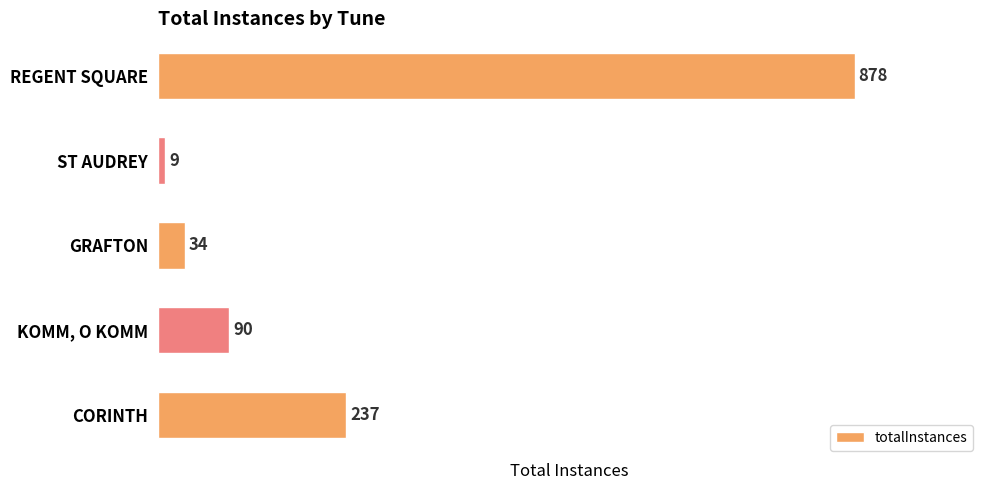

What is the value of the 3rd bar from the top?

34